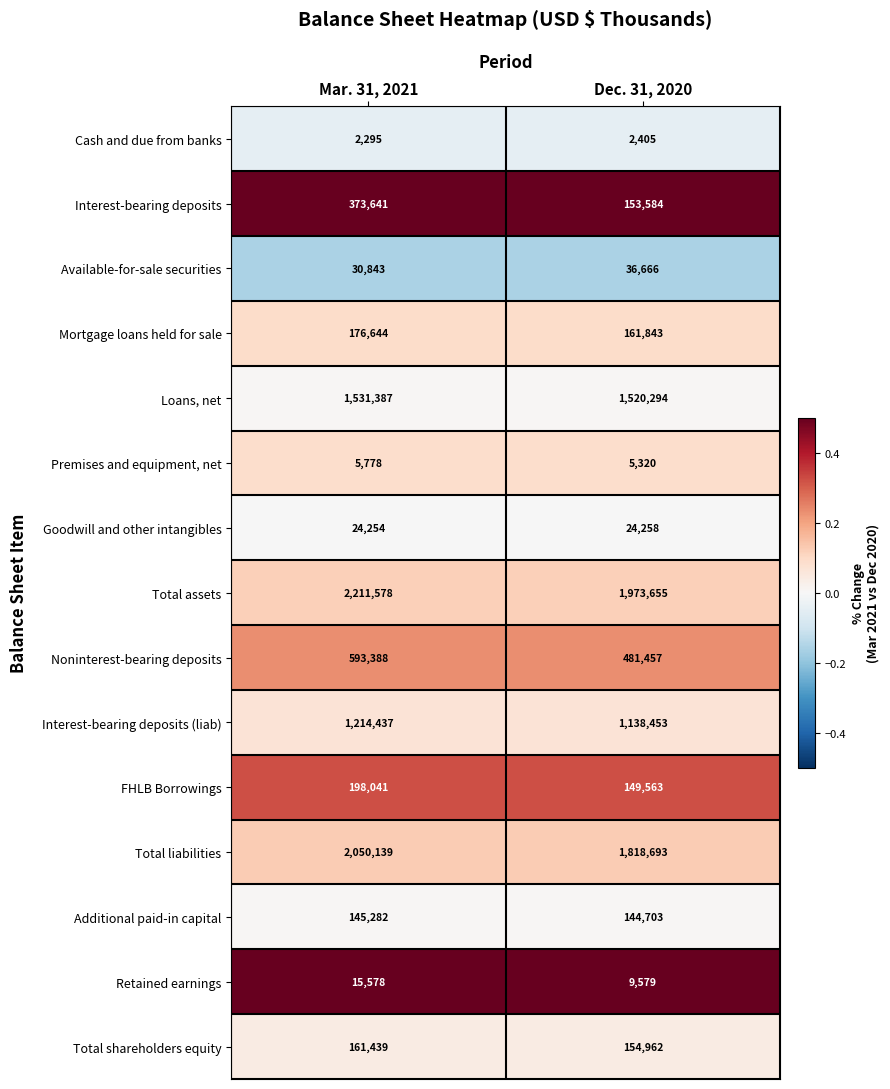

True or false: Total shareholders equity has a value of 154962 at Dec. 31, 2020.

True